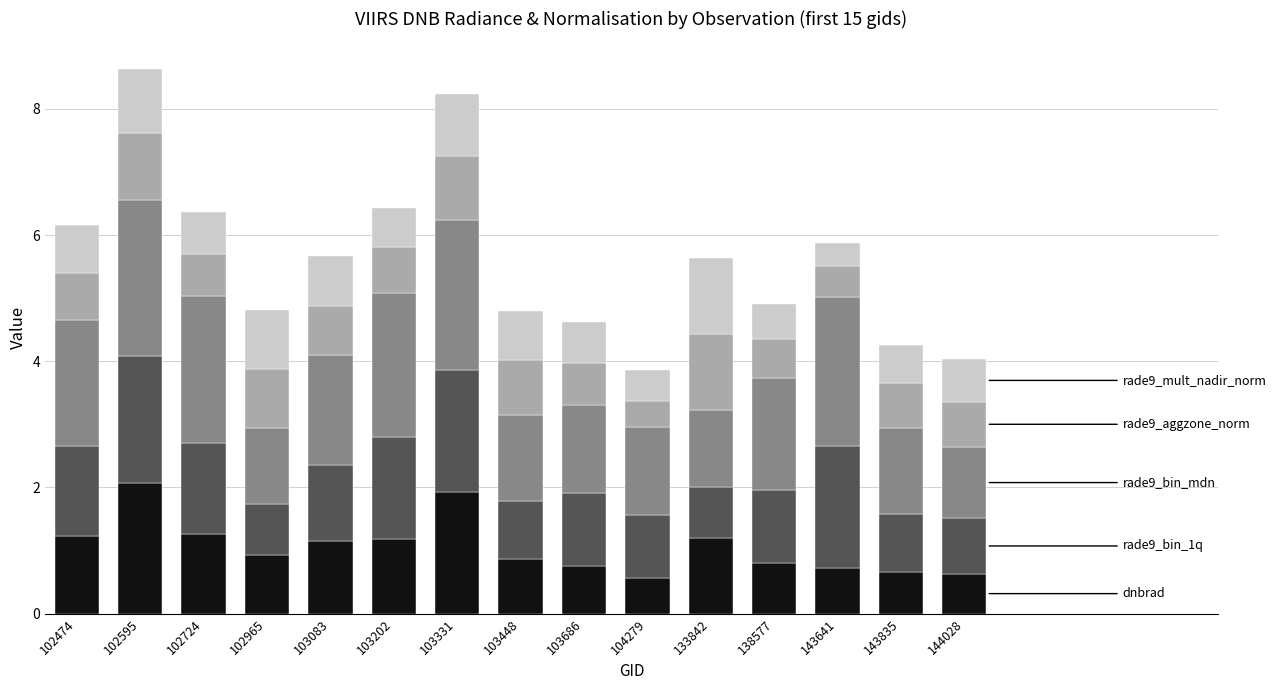

What is the total value across all series at 102724?

6.4